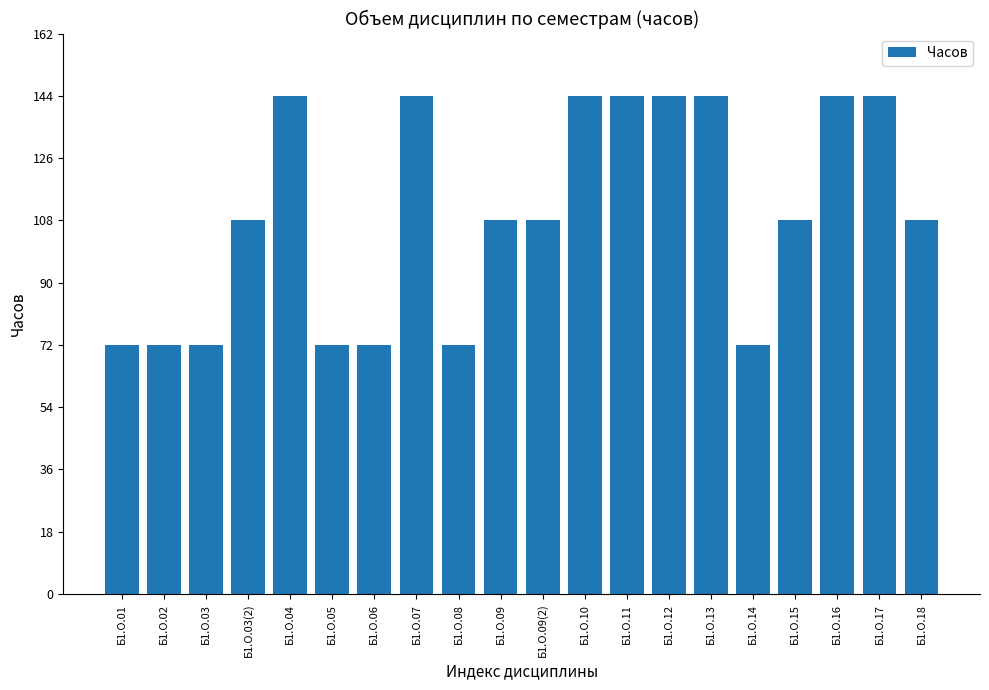

How many distinct data groups are displayed?

1